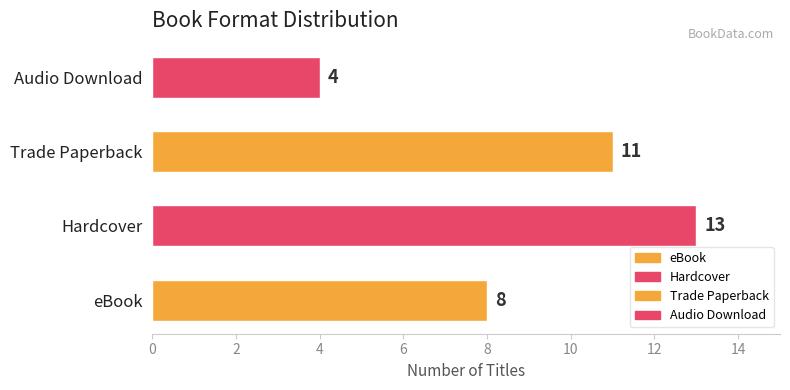

Between Trade Paperback and eBook, which is larger?

Trade Paperback